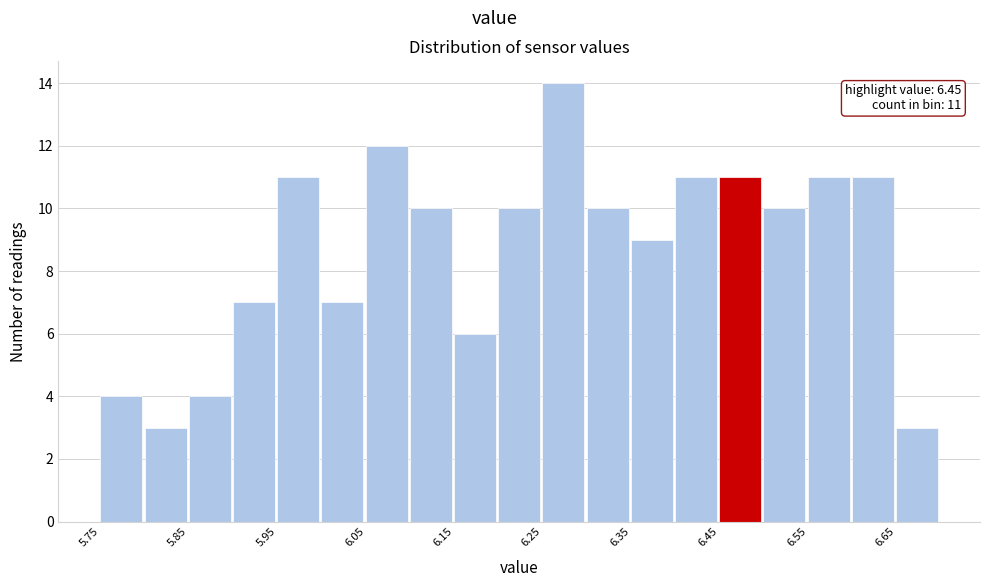

Which range on the x-axis has the tallest bar?

6.25 to 6.30